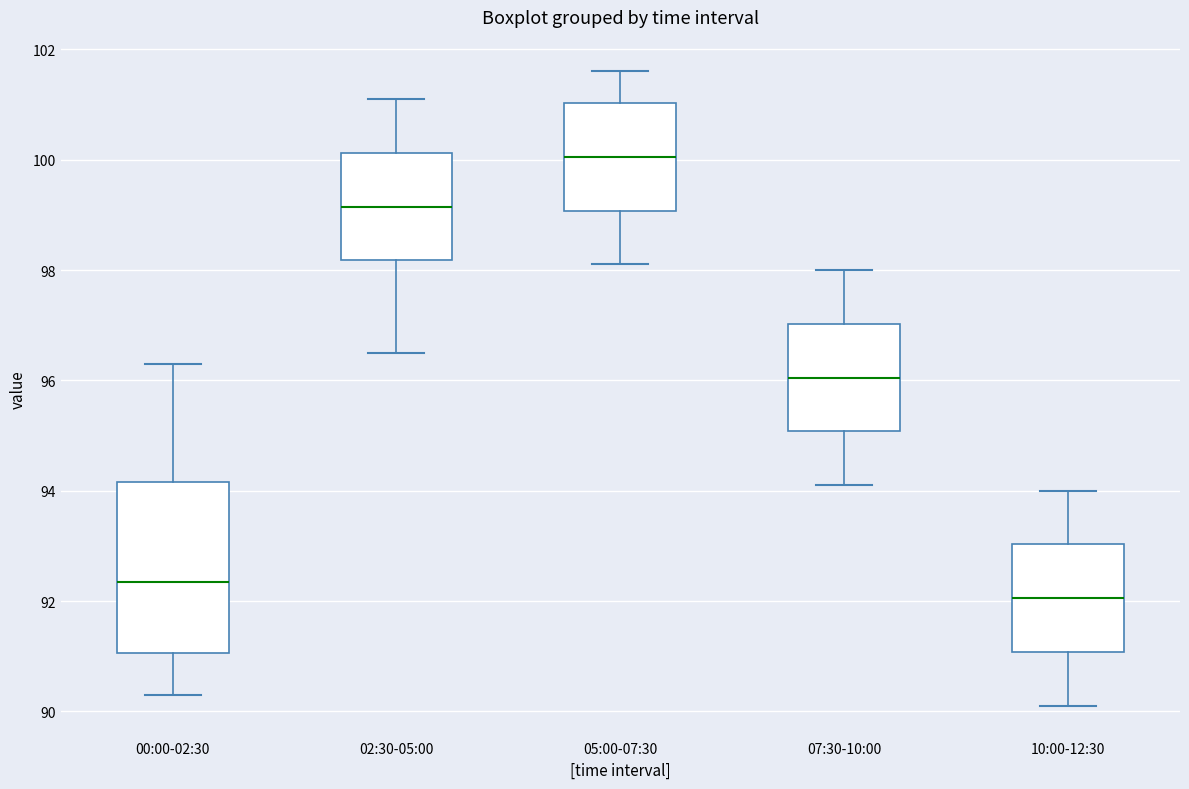

Reading left to right, read every box against the y-axis: the position of its median line, the range the box covers, and the ends of its whiskers. The values are not printed on the chart, so give them approximately, as read against the axis.

00:00-02:30: median 92.4, box 91.0 to 94.2, whiskers 90.4 to 96.4
02:30-05:00: median 99.2, box 98.2 to 100.2, whiskers 96.6 to 101.2
05:00-07:30: median 100.0, box 99.0 to 101.0, whiskers 98.2 to 101.6
07:30-10:00: median 96.0, box 95.0 to 97.0, whiskers 94.2 to 98.0
10:00-12:30: median 92.0, box 91.0 to 93.0, whiskers 90.2 to 94.0